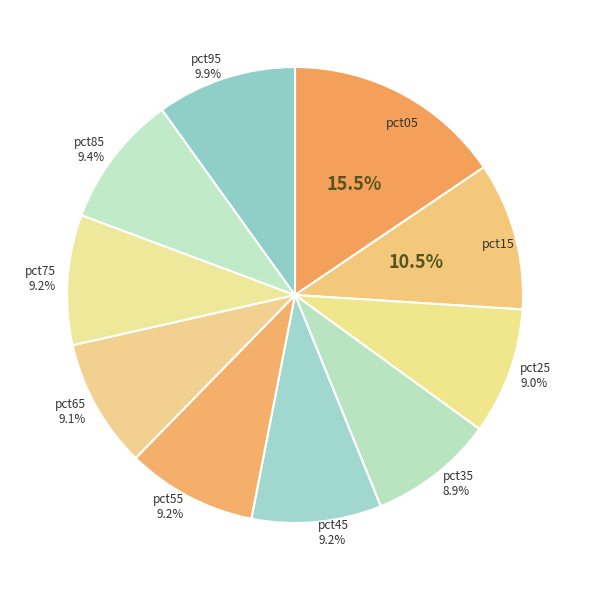

Rank the categories by value from highest to lowest.

pct05, pct15, pct95, pct85, pct55, pct75, pct45, pct65, pct25, pct35